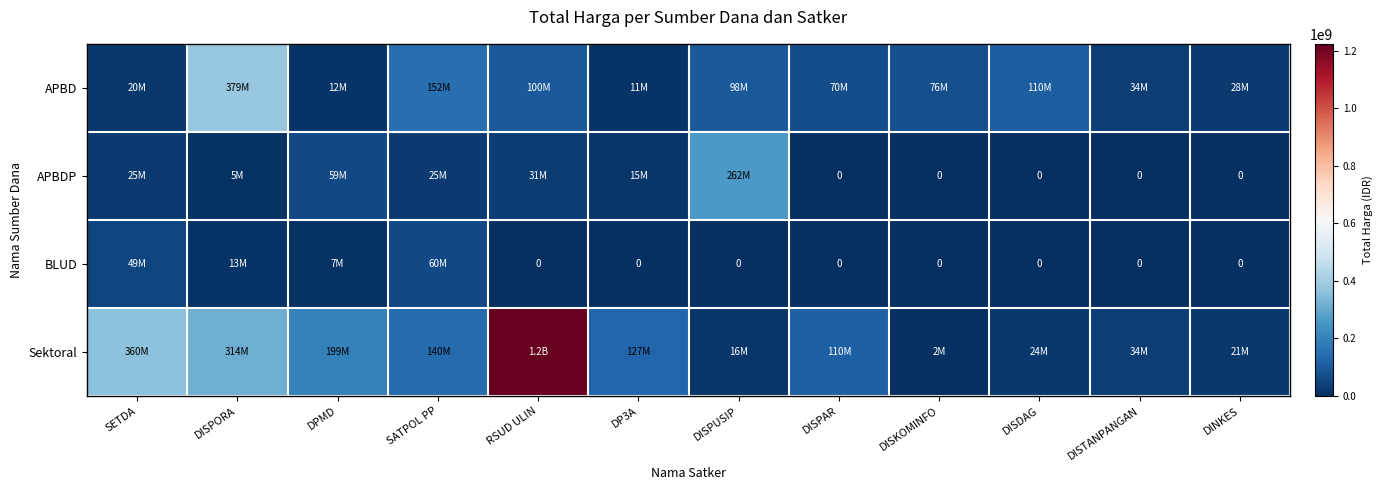

What is the total value across all series at DINKES?

48951000